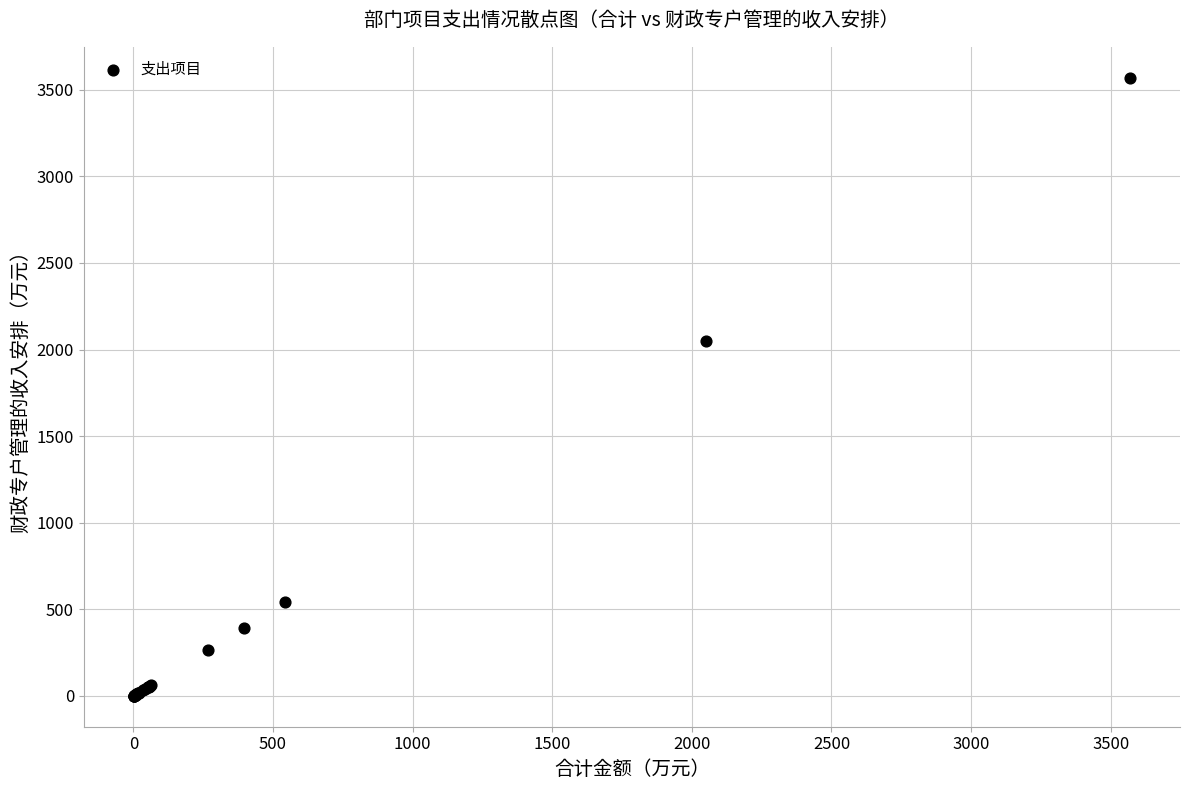

What Y value in the scatter plot is closest to 1785?

2049.8